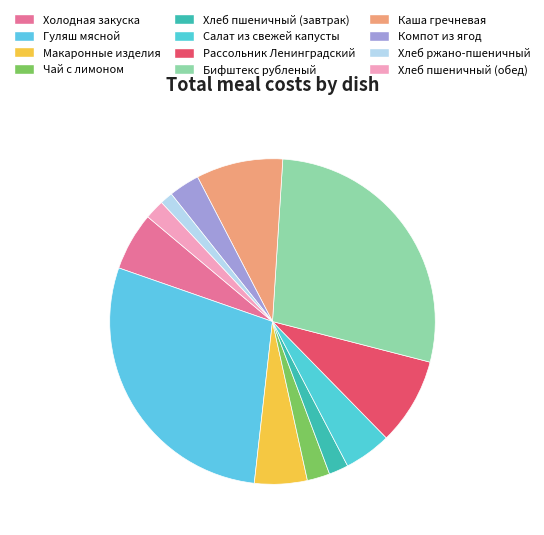

Does any single category account for the majority?

No